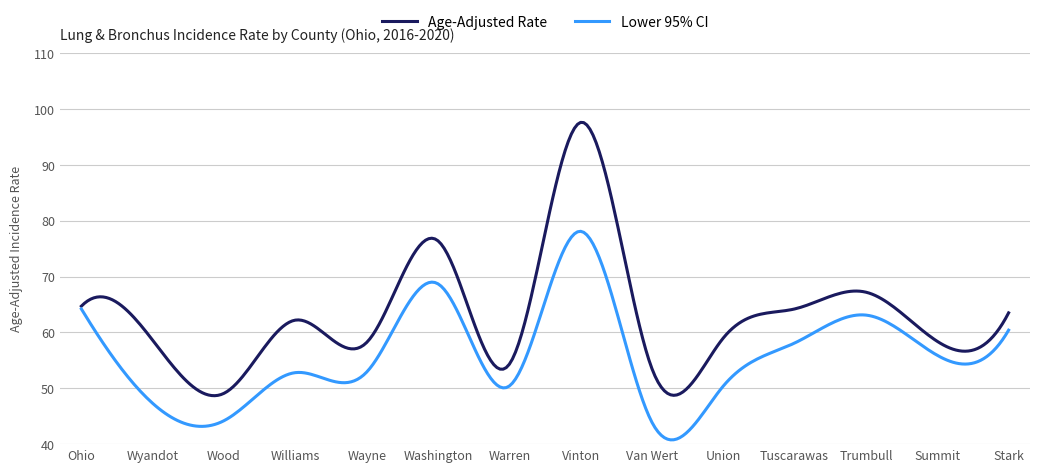

What is the minimum value shown in the chart?

40.8